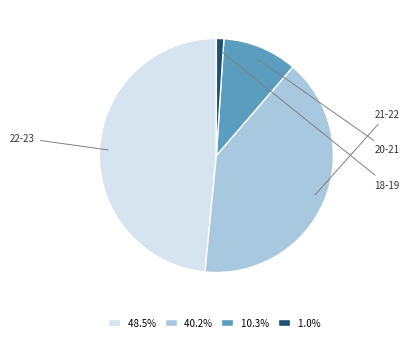

Does 18-19 account for over 50% of the chart?

No